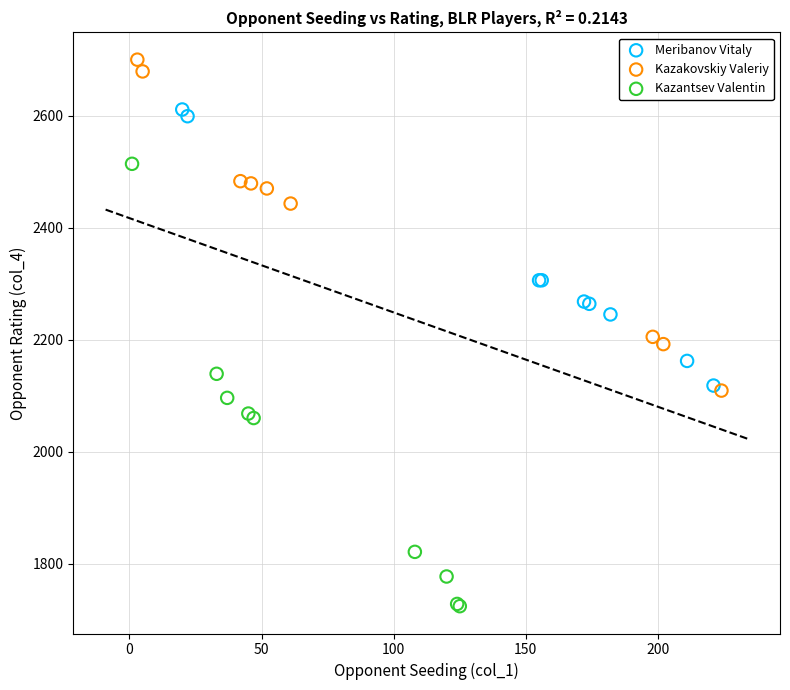

Which series has the widest spread of Y values?

Kazantsev Valentin